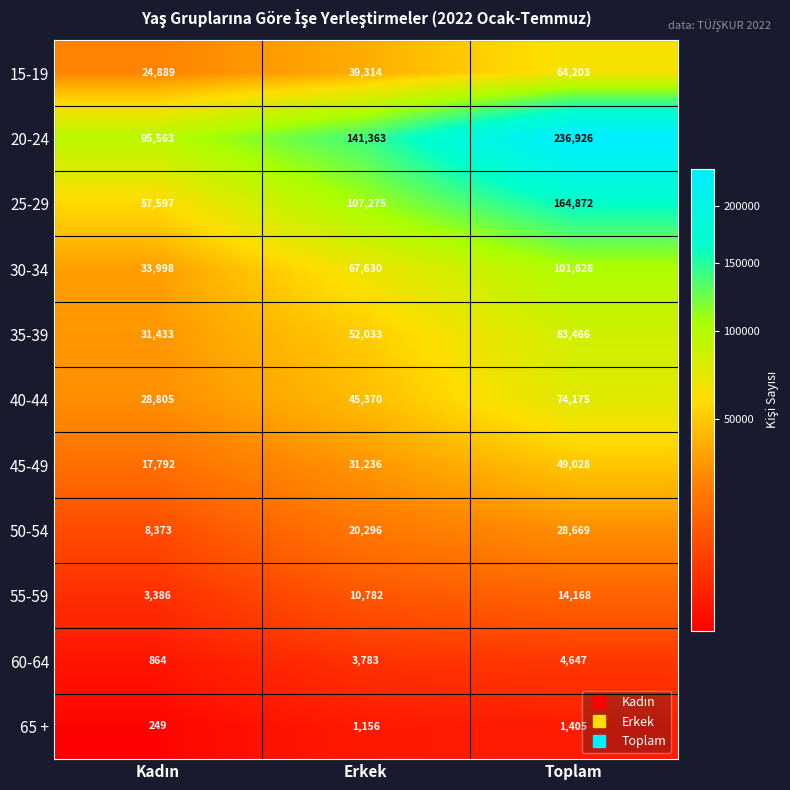

Rank the series by their maximum value, from lowest to highest.

65 +, 60-64, 55-59, 50-54, 45-49, 15-19, 40-44, 35-39, 30-34, 25-29, 20-24